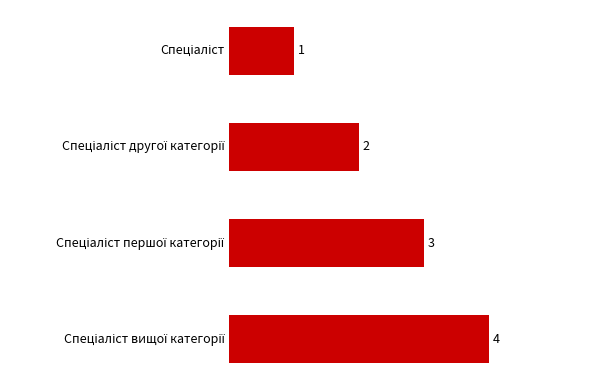

What is the greatest value displayed?

4